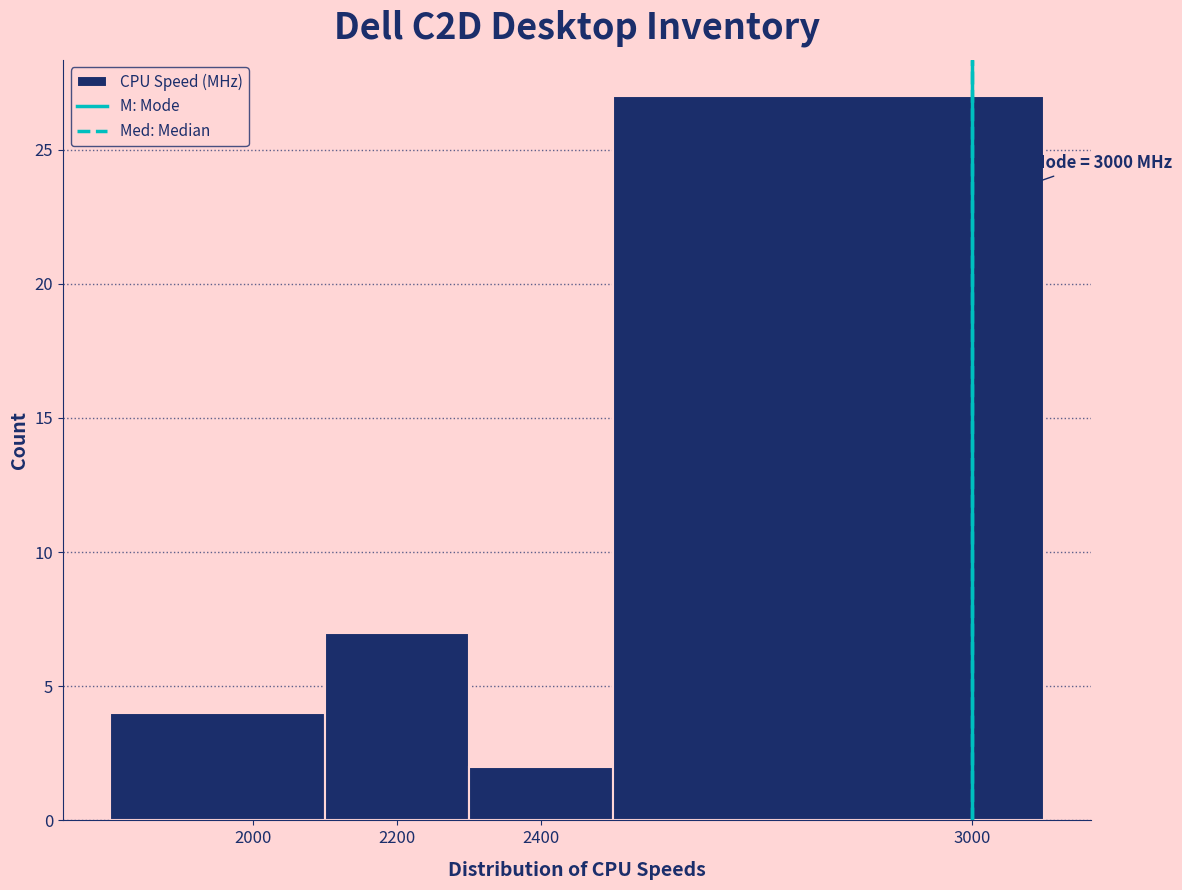

Which range on the x-axis has the tallest bar?

2500 to 3100